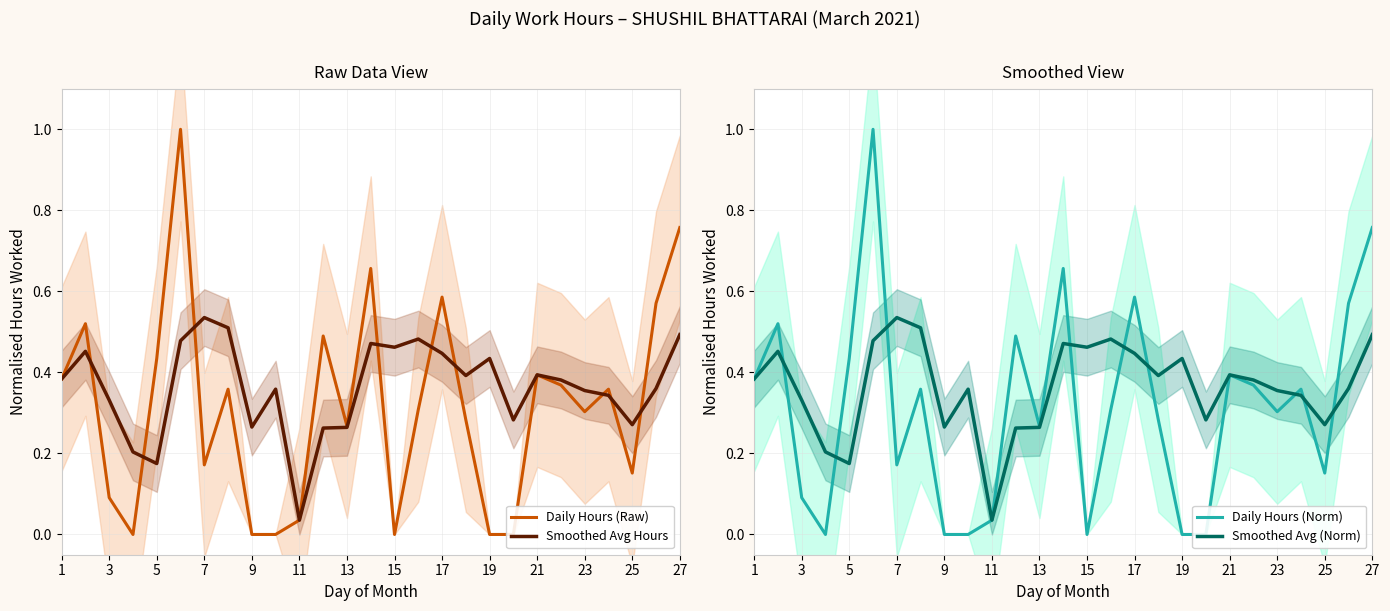

Where is Smoothed Avg Hours nearest to the value 0?

11